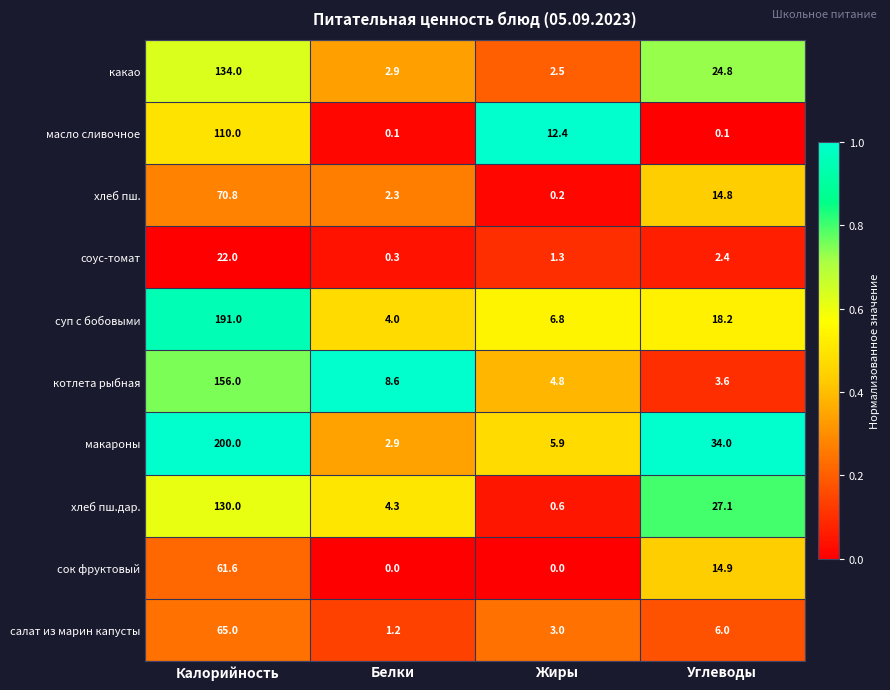

At how many categories does at least one series exceed 0?

4